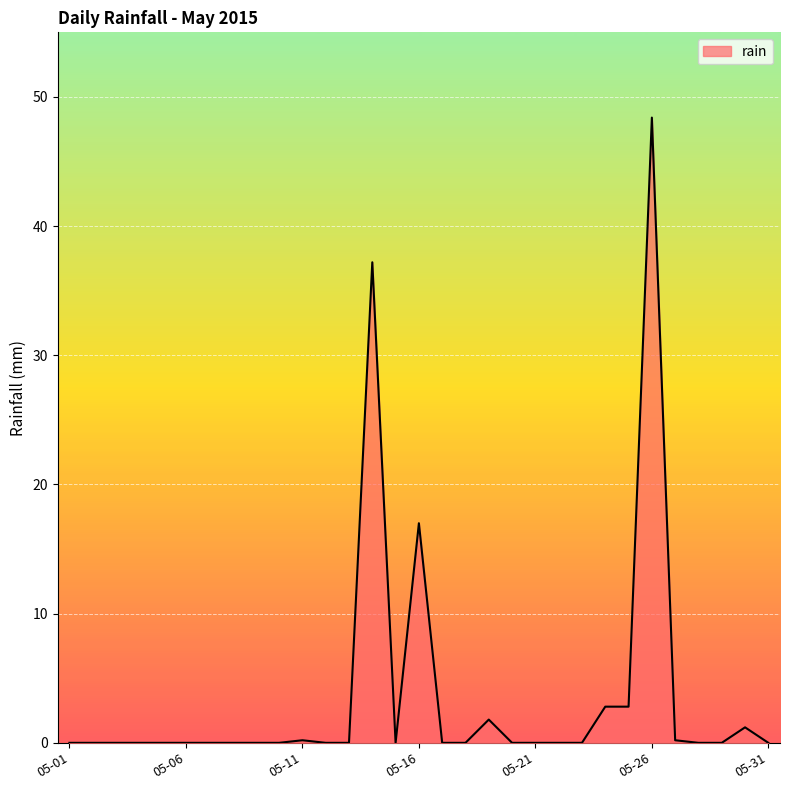

What is the maximum value shown in the chart?

48.4